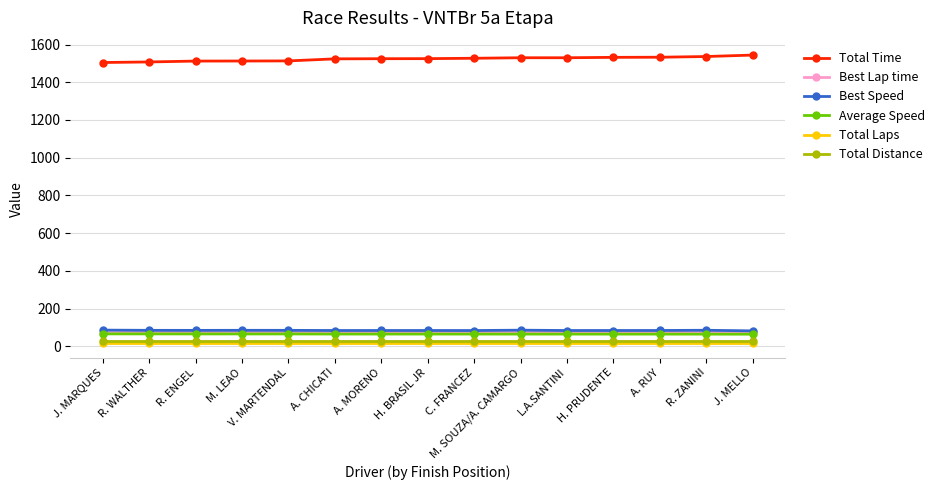

What is the minimum value for Best Speed?

81.3